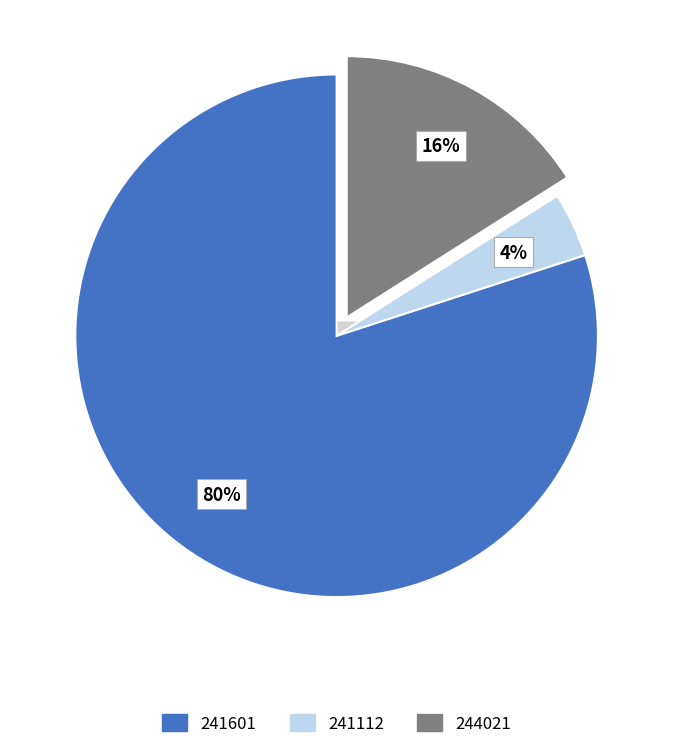

Which has a higher value, 244021 or 241112?

244021